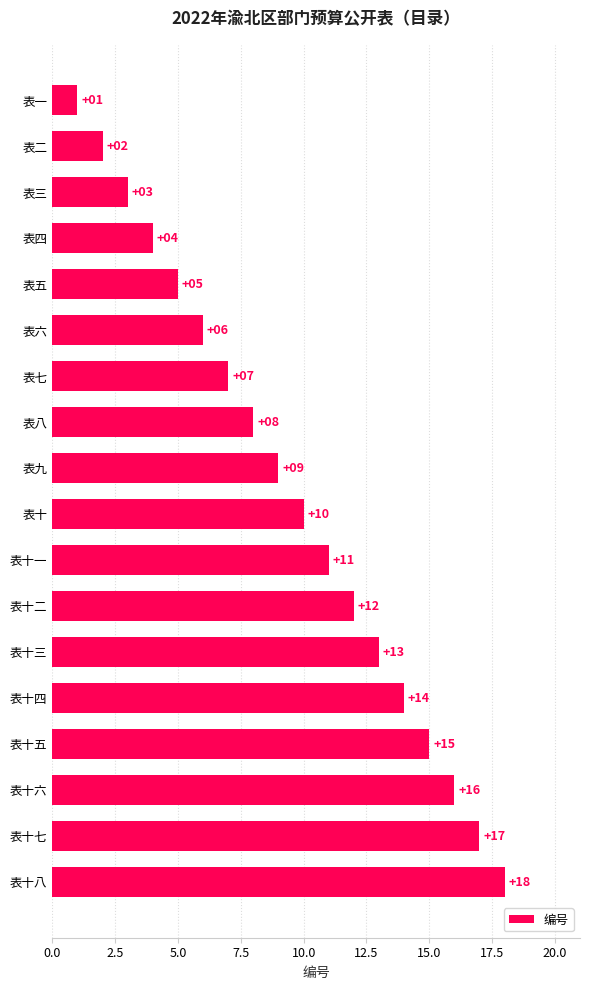

At which category does the chart reach its minimum across all series?

表一